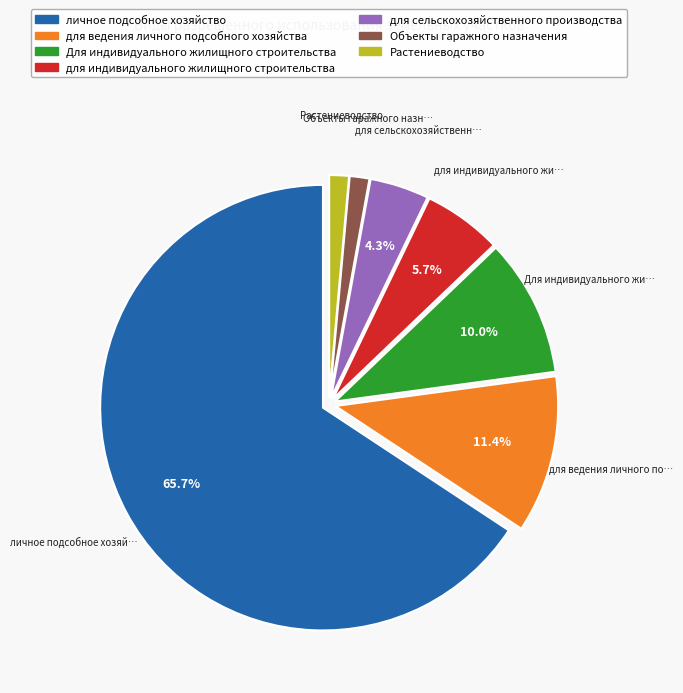

Which category has the biggest portion of the pie?

личное подсобное хозяйство